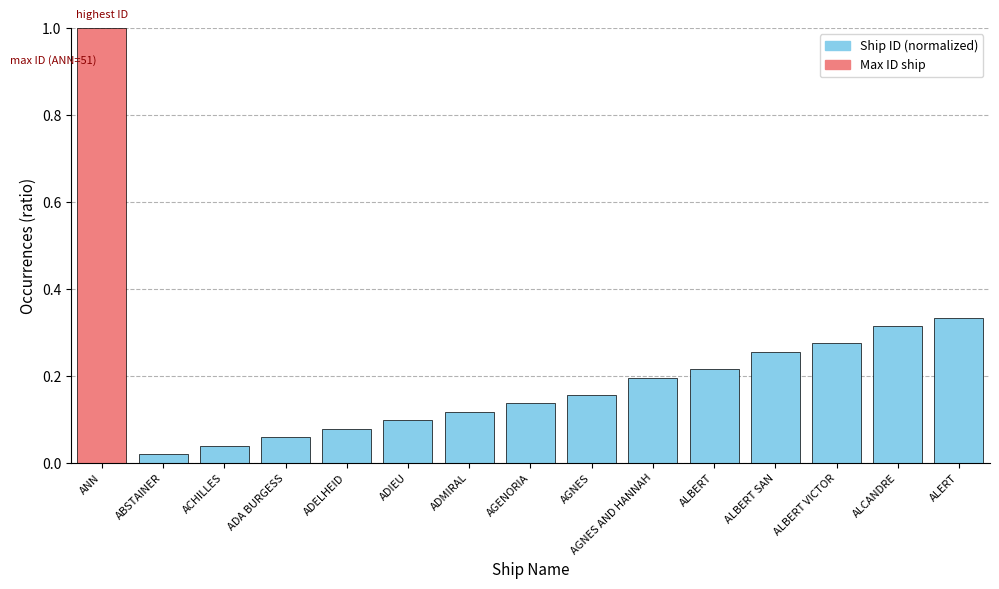

What is the difference between the maximum and minimum values?

1.0